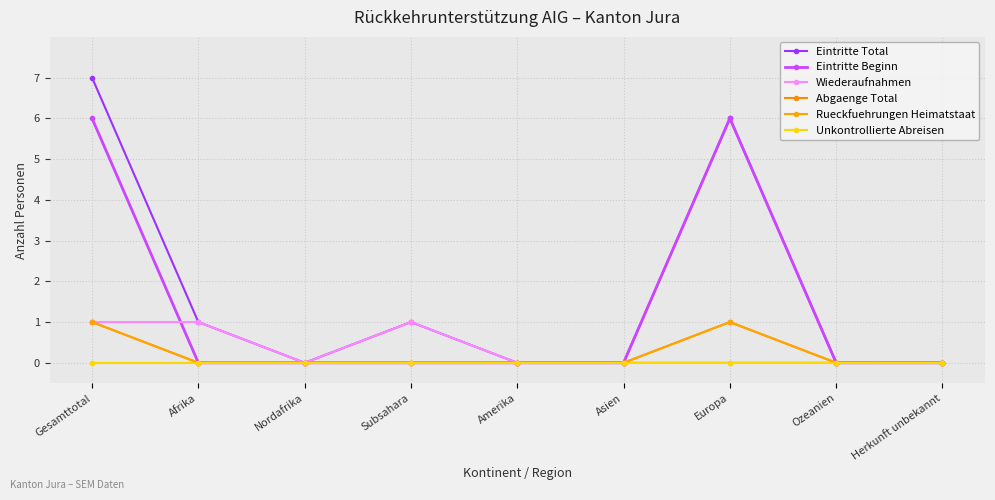

What are all the series names shown in the legend?

Eintritte Total, Eintritte Beginn, Wiederaufnahmen, Abgaenge Total, Rueckfuehrungen Heimatstaat, Unkontrollierte Abreisen